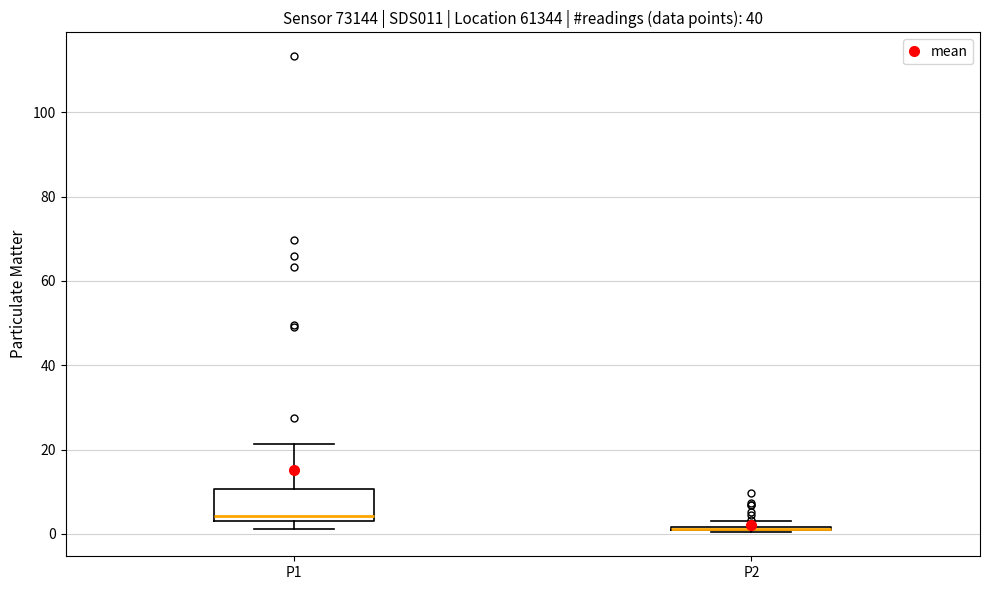

Comparing the boxes themselves (not the whiskers), which one is the tallest?

P1